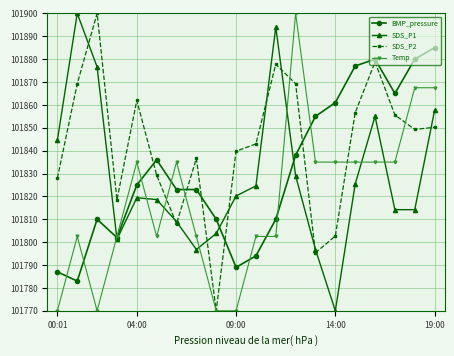

True or false: BMP_pressure has more than 2 interior local peaks.

True